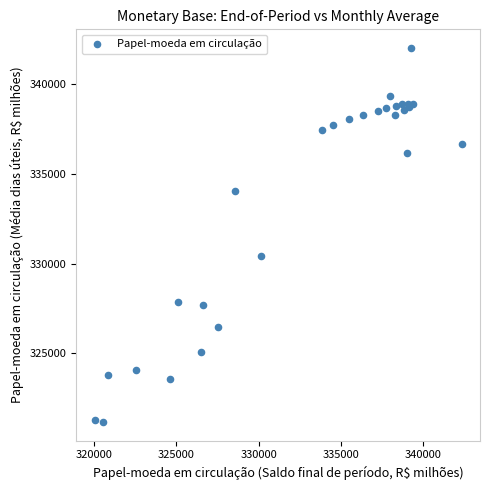

What Y value in the scatter plot is closest to 331607?

330460.5